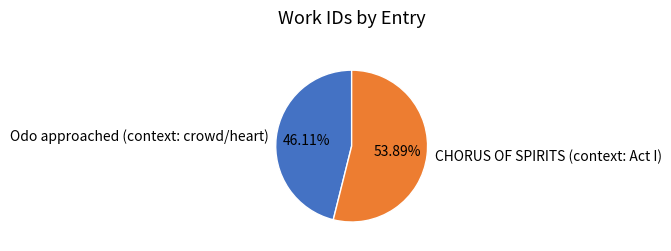

What percentage is the Odo approached (context: crowd/heart) slice, to the nearest percent?

46%